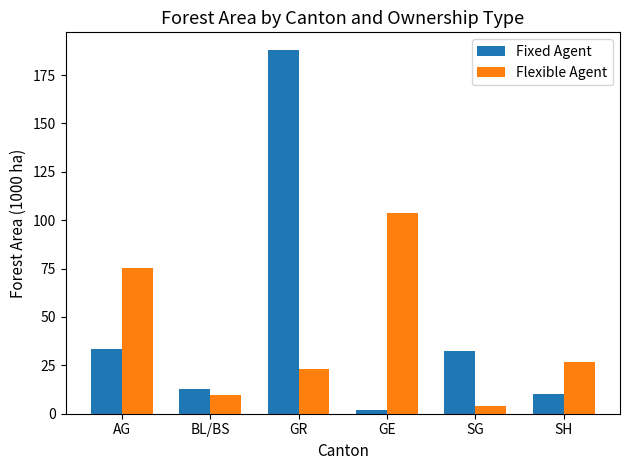

The value of Fixed Agent at AG is 33.7. True or false?

True